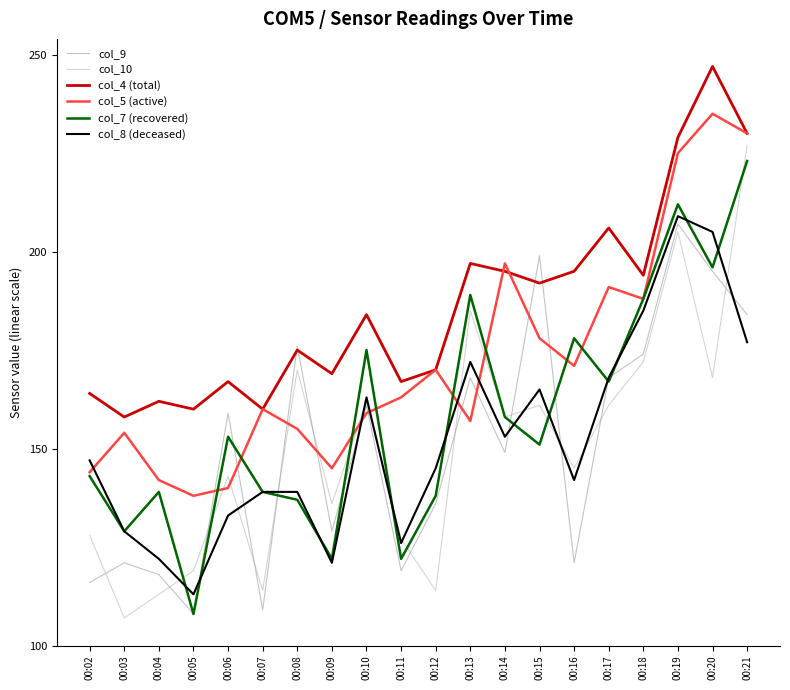

At which label does col_7 (recovered) reach its peak?

00:21